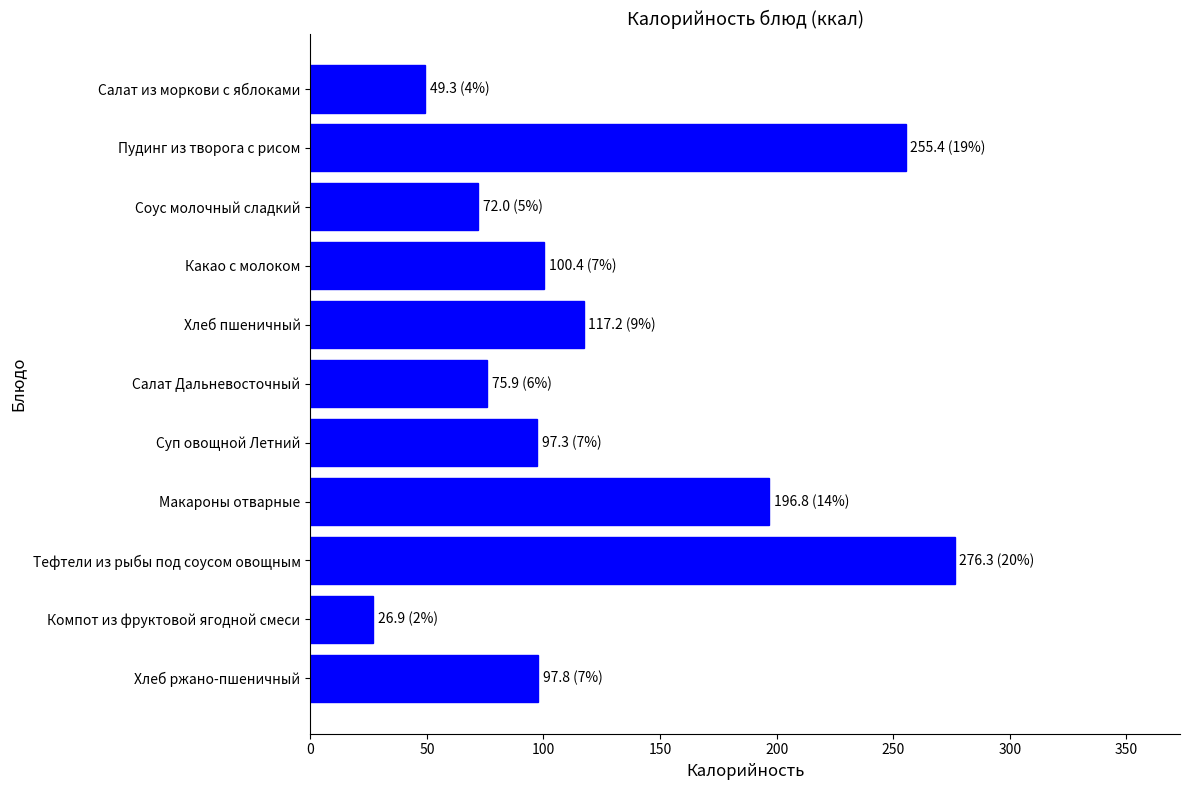

What is the label of the 8th bar from the top?

Макароны отварные